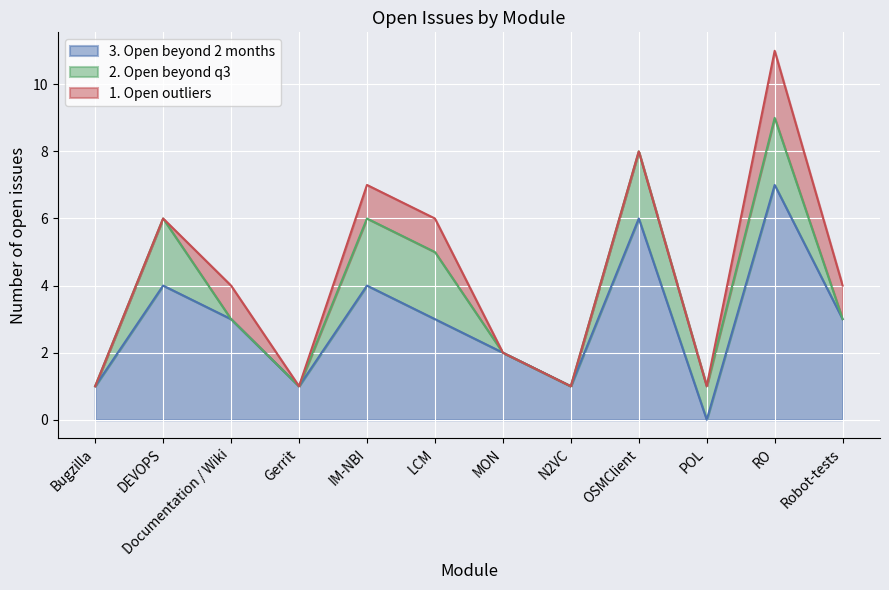

At Bugzilla, list the series in order from smallest to largest.

1. Open outliers, 2. Open beyond q3, 3. Open beyond 2 months